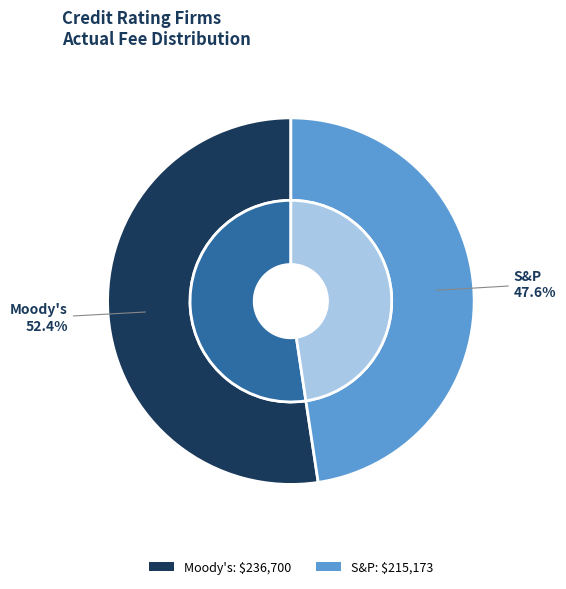

To the nearest percent, what is the average slice percentage?

50%